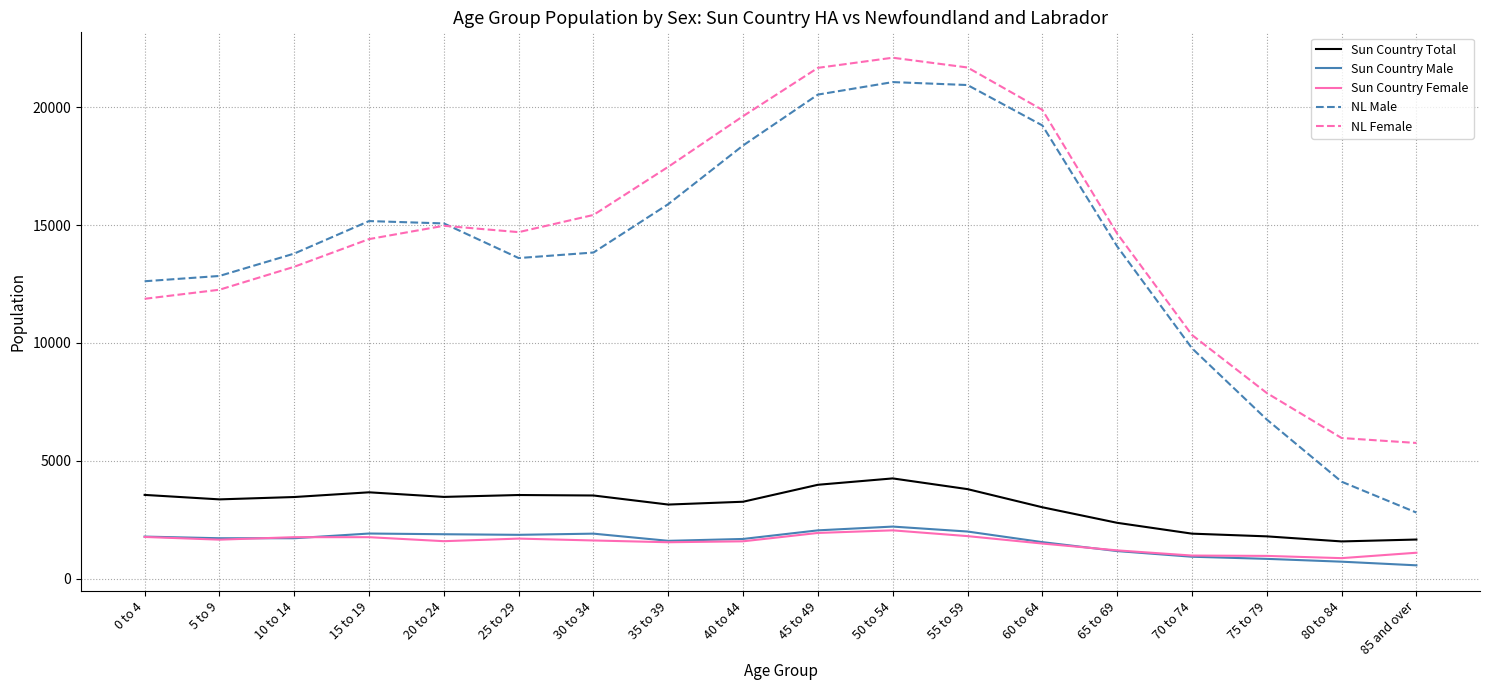

Which series has the widest spread of values?

NL Male